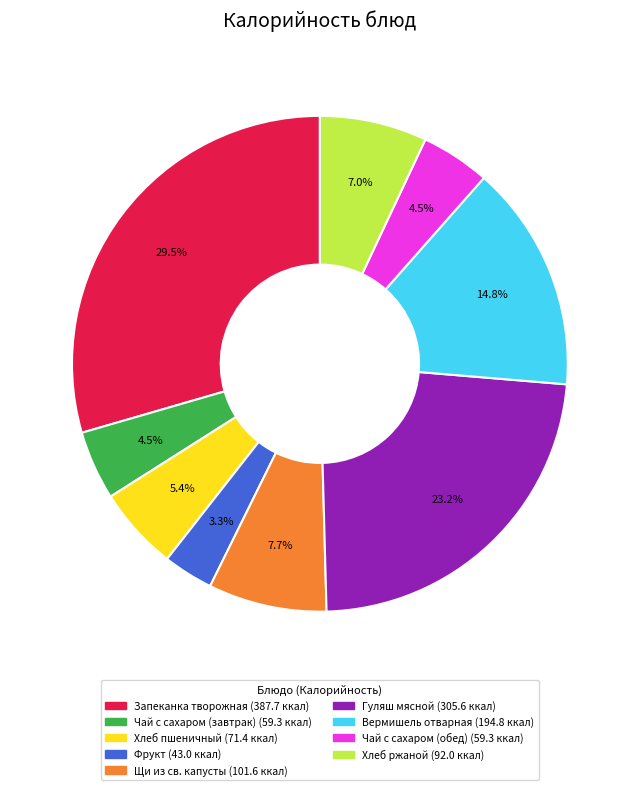

Do Чай с сахаром (обед) and Гуляш мясной together represent more than half of the pie?

No